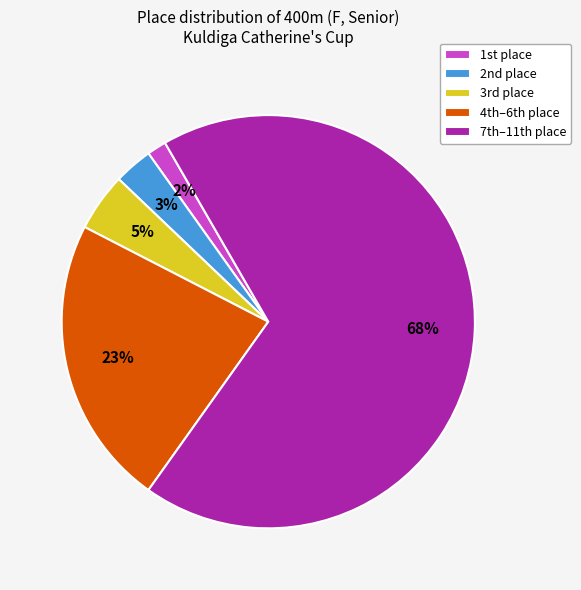

Rank the categories by value from lowest to highest.

1st place, 2nd place, 3rd place, 4th–6th place, 7th–11th place